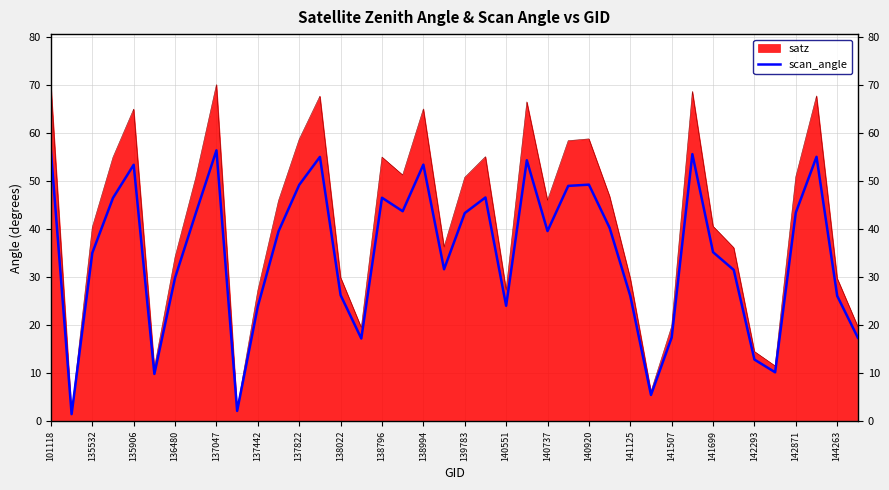

How many data points are above 39?

21